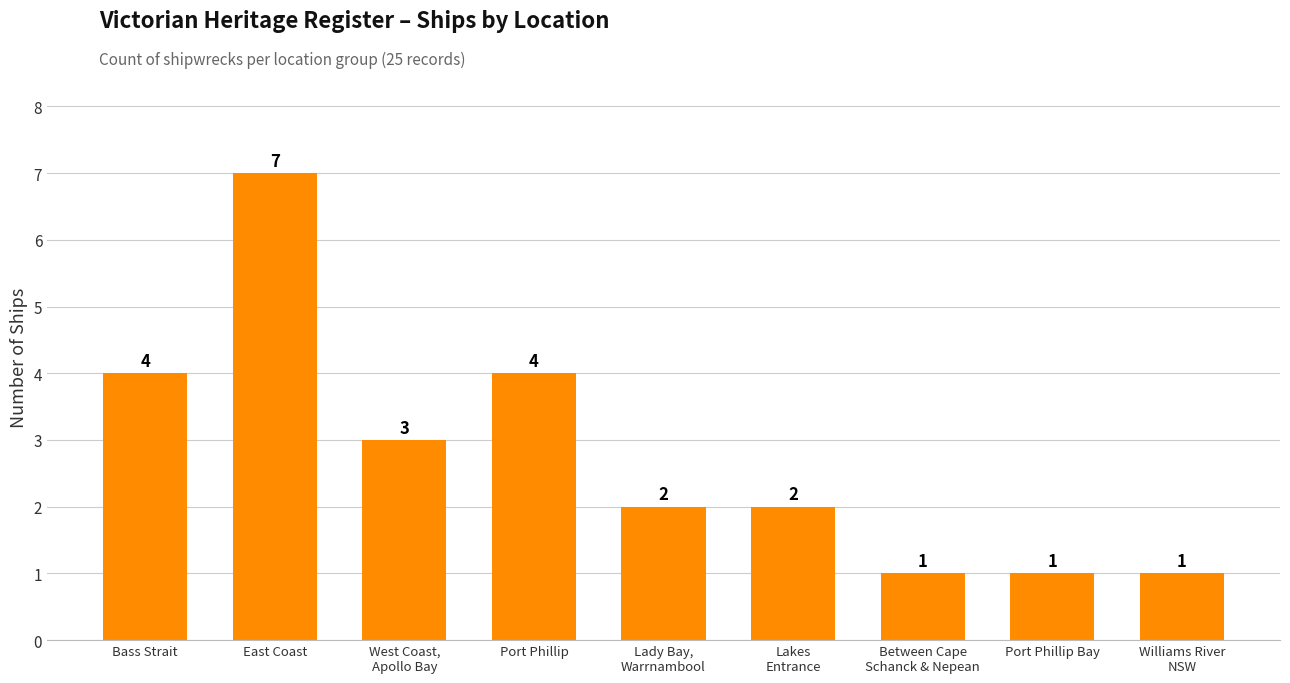

What is the label of the 1st bar from the left?

Bass Strait